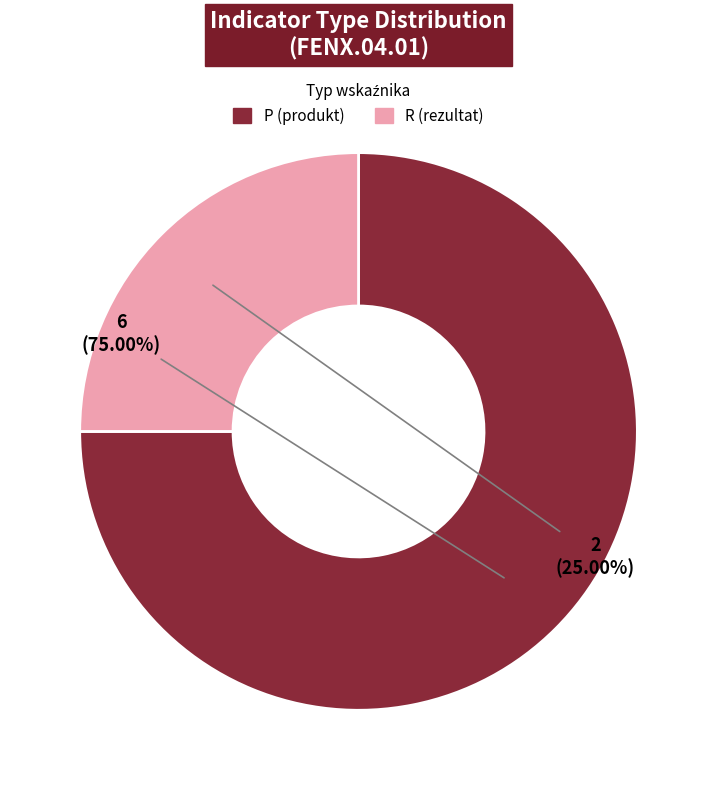

Approximately how many times larger is the value at R (rezultat) compared to P (produkt)?

0.3